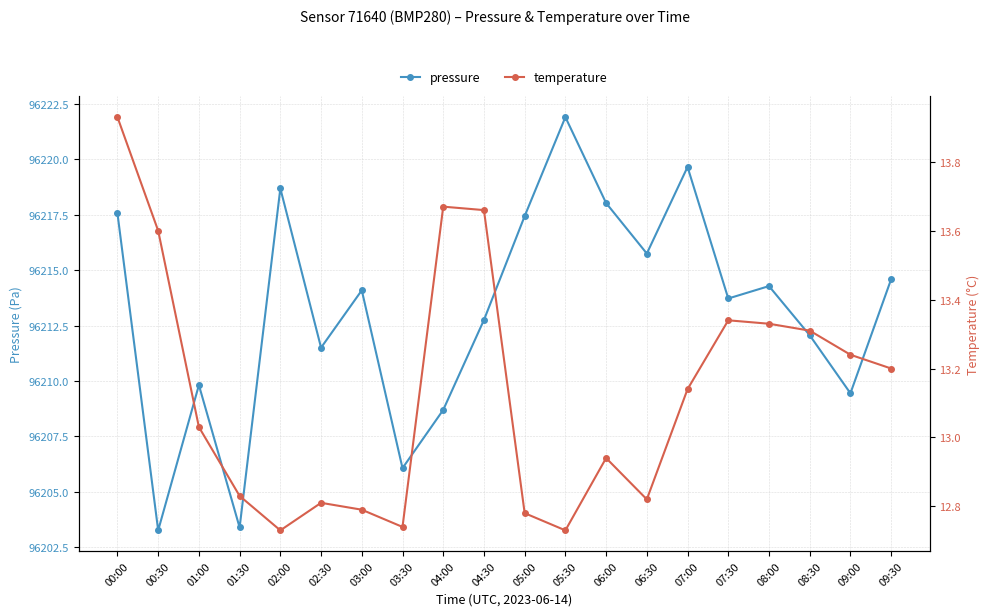

What is the minimum value shown in the chart?

12.7